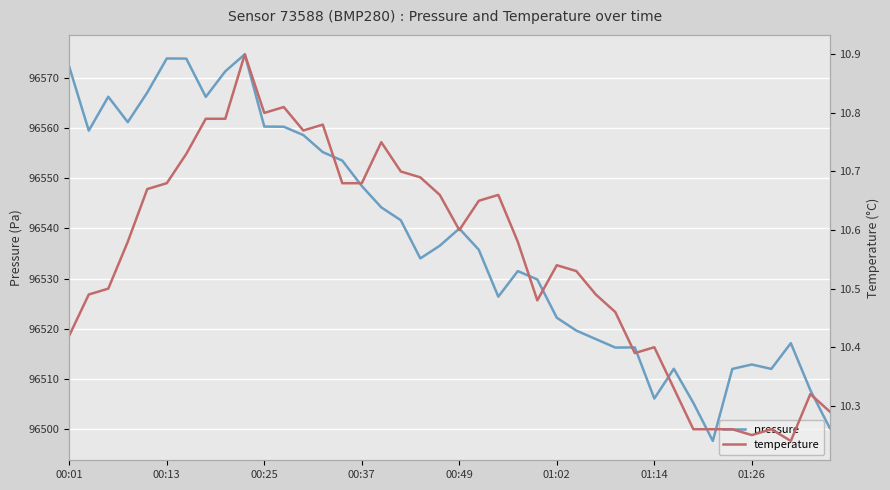

How many values in the pressure series are below 96536?

20